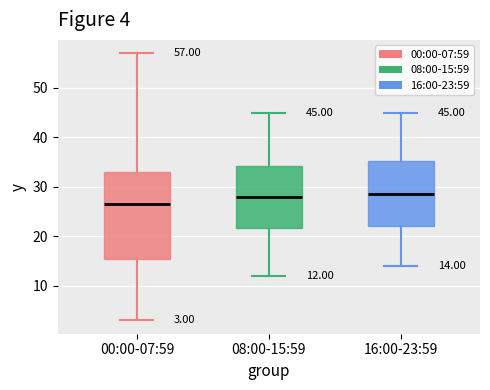

Which box has the lowest median line?

00:00-07:59